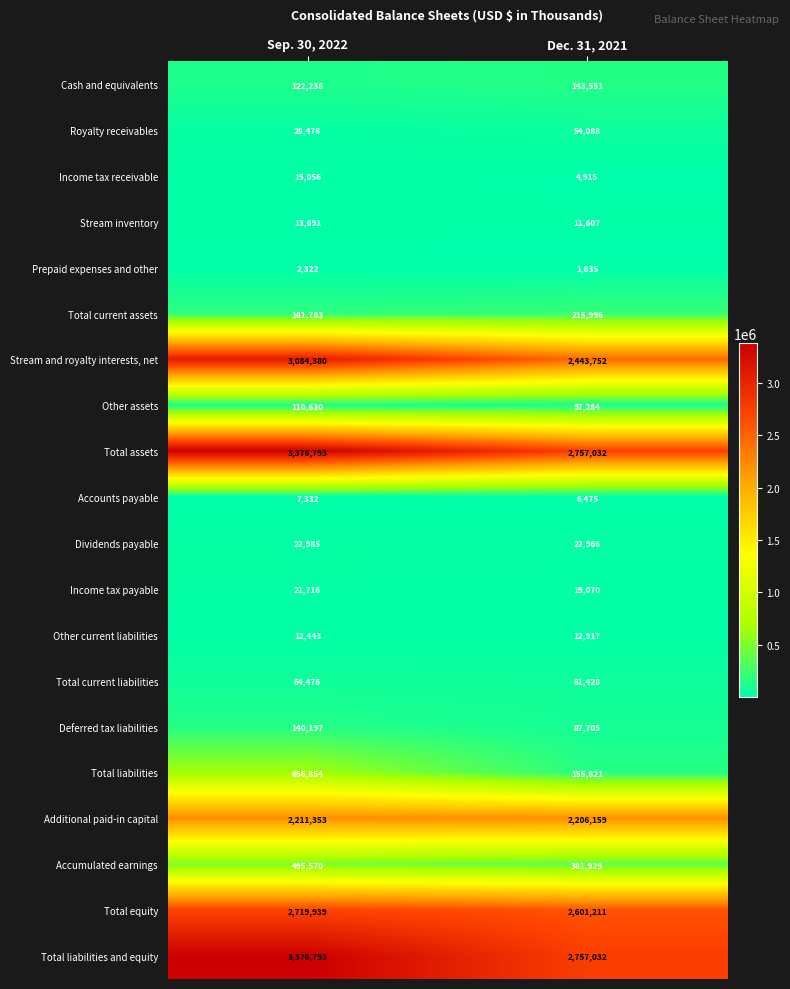

At which label is Other current liabilities closest to 12680?

Sep. 30, 2022